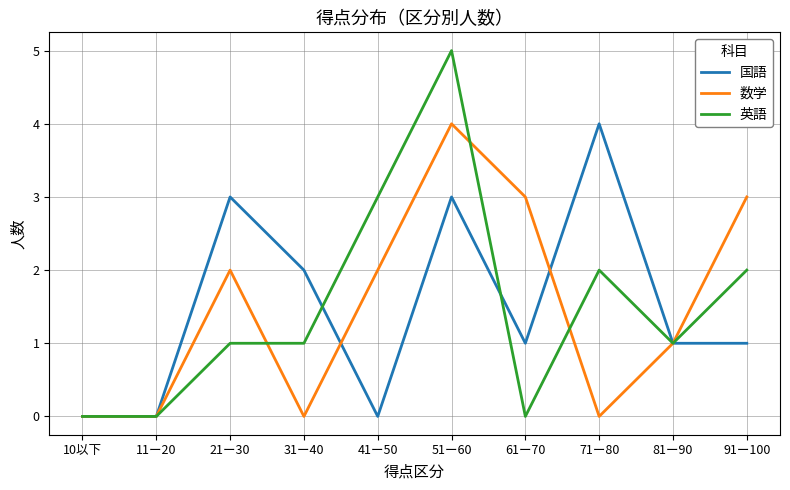

What position from the left is 61ー70?

7